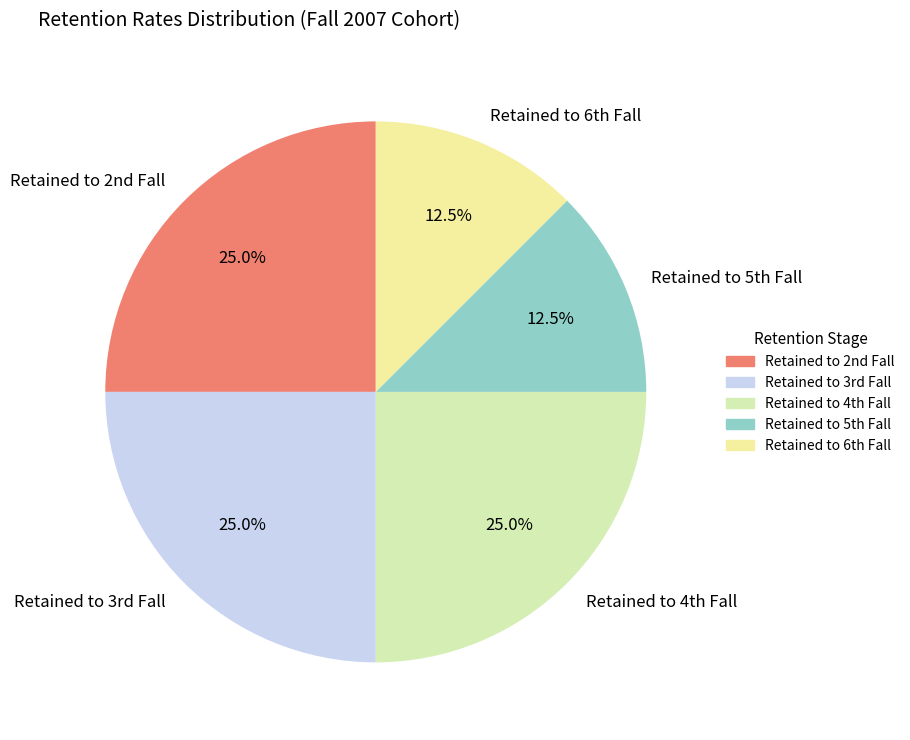

Count the number of slices in the pie.

5